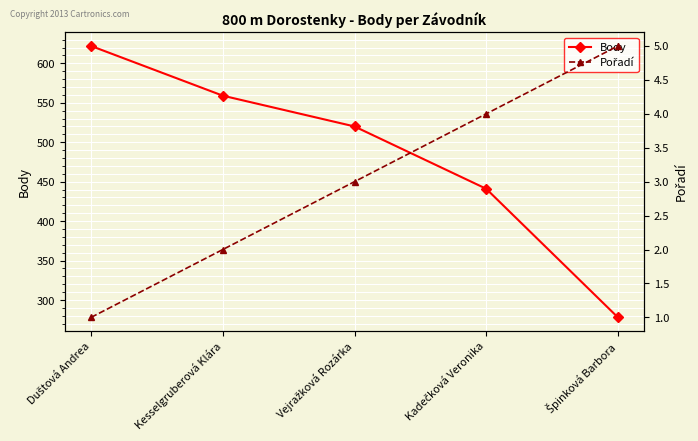

True or false: Body has more than 1 interior local peaks.

False